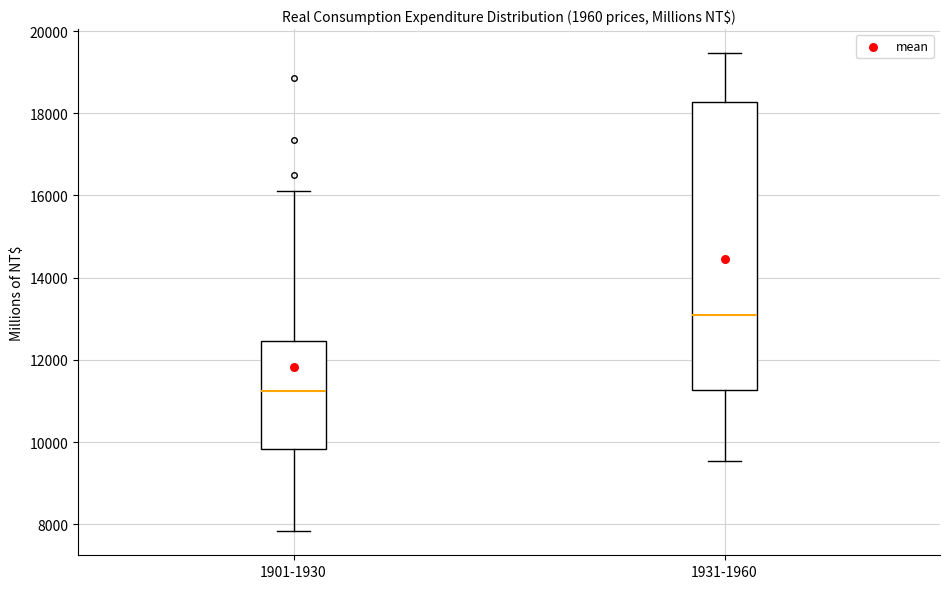

Reading left to right, transcribe this box plot: for each box, give where its median line is, the range the box spans, and where its two whiskers end, as read against the y-axis. The values are not printed on the chart, so give them approximately, as read against the axis.

1901-1930: median 11200, box 9800 to 12400, whiskers 7800 to 16200
1931-1960: median 13000, box 11200 to 18200, whiskers 9600 to 19400